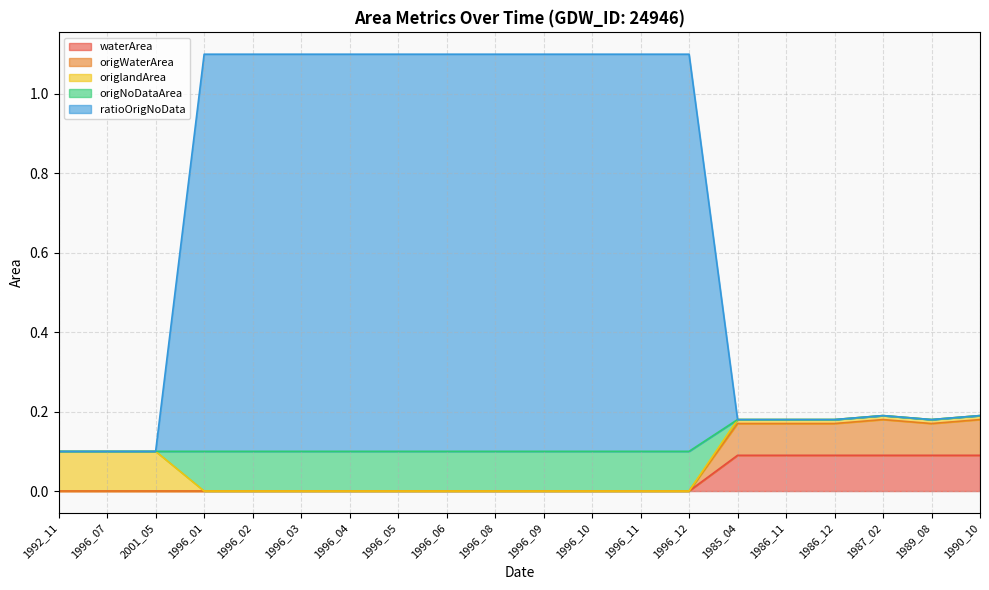

The value of waterArea at 1987_02 is 0.0. True or false?

False